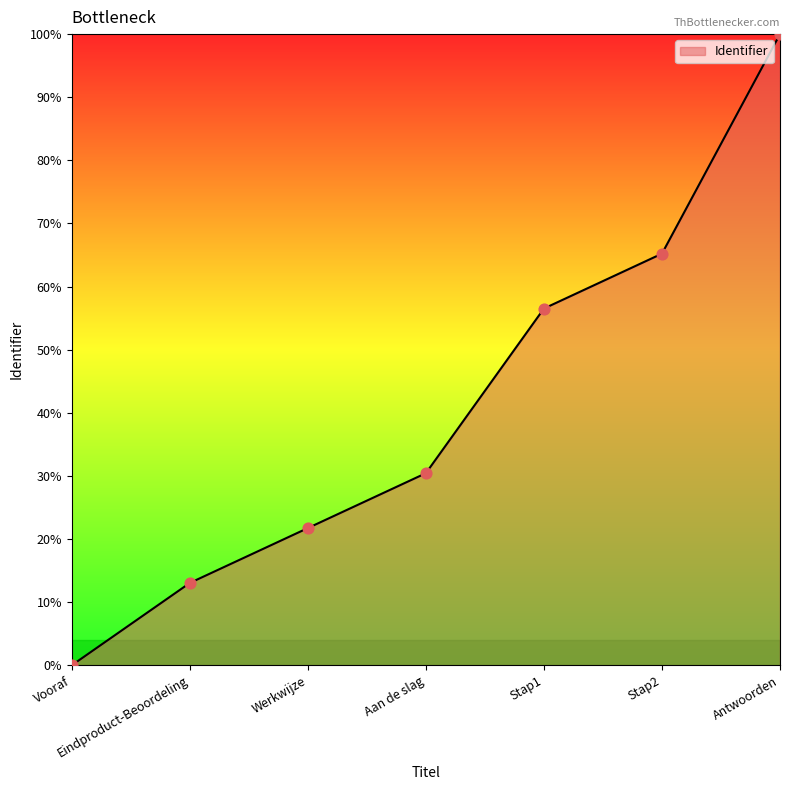

What is the ratio of the value at Werkwijze to the value at Stap1?

0.4